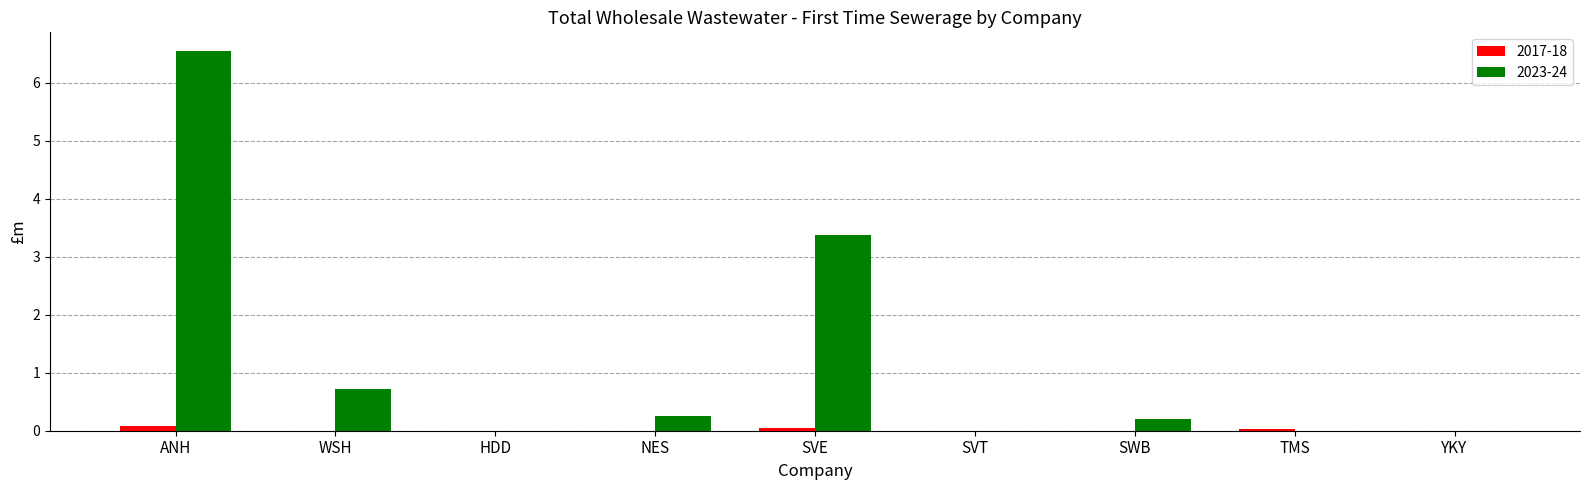

What is the sum of all 2023-24 values?

11.1